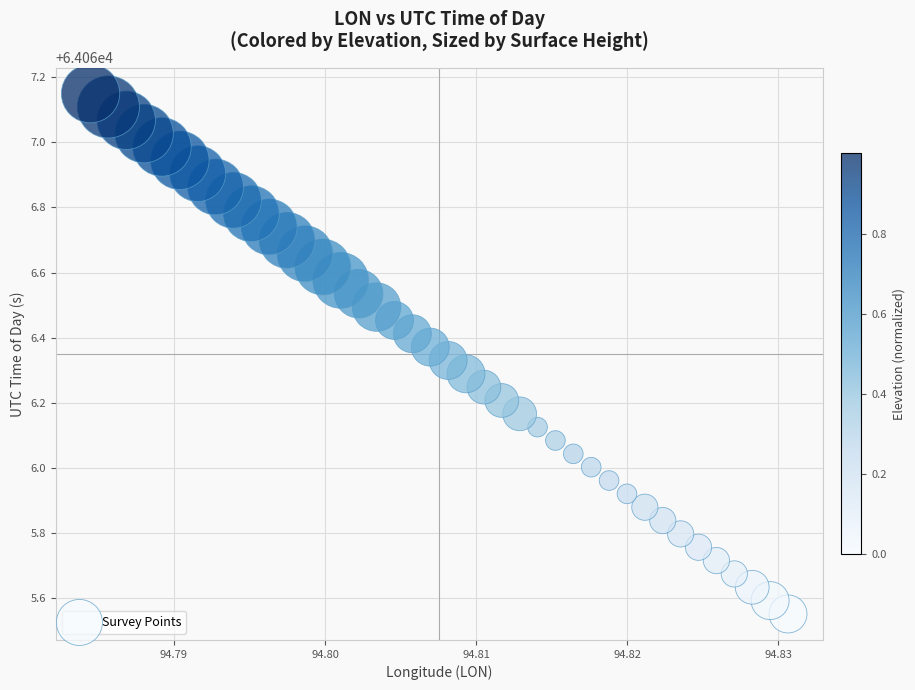

What is the range of Y values (max minus min)?

1.6